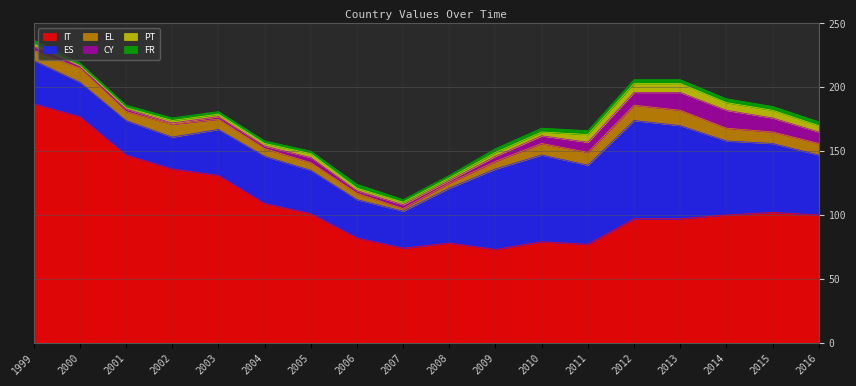

Is the value of CY at 2014 greater than the value of ES at 2006?

No